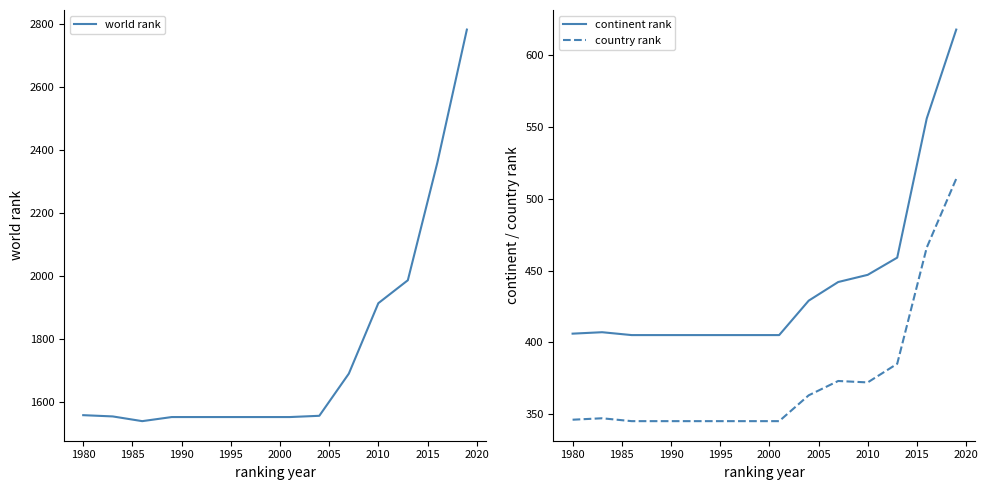

The country rank series shows 372 at 2010. True or false?

True